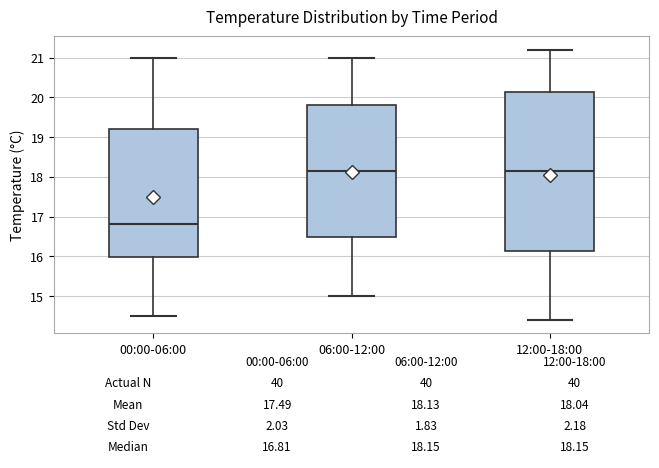

Which box is the tallest, from its lower edge to its upper edge?

12:00-18:00